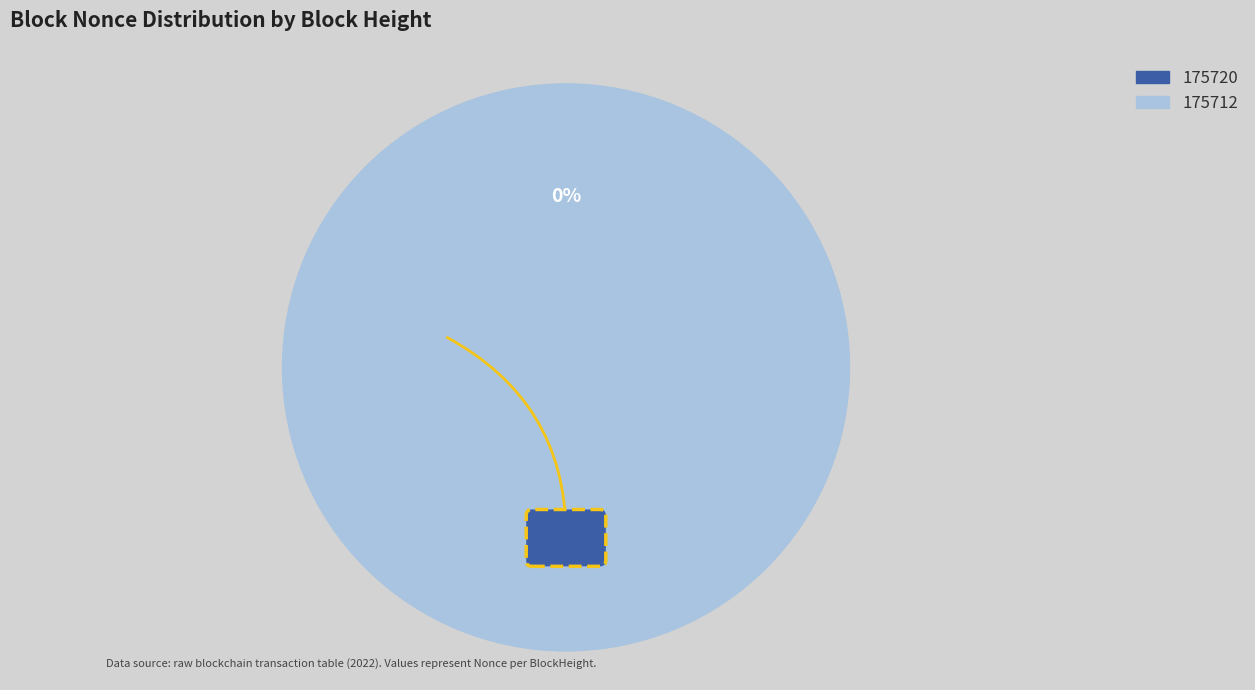

To the nearest percent, what is the average slice percentage?

50%